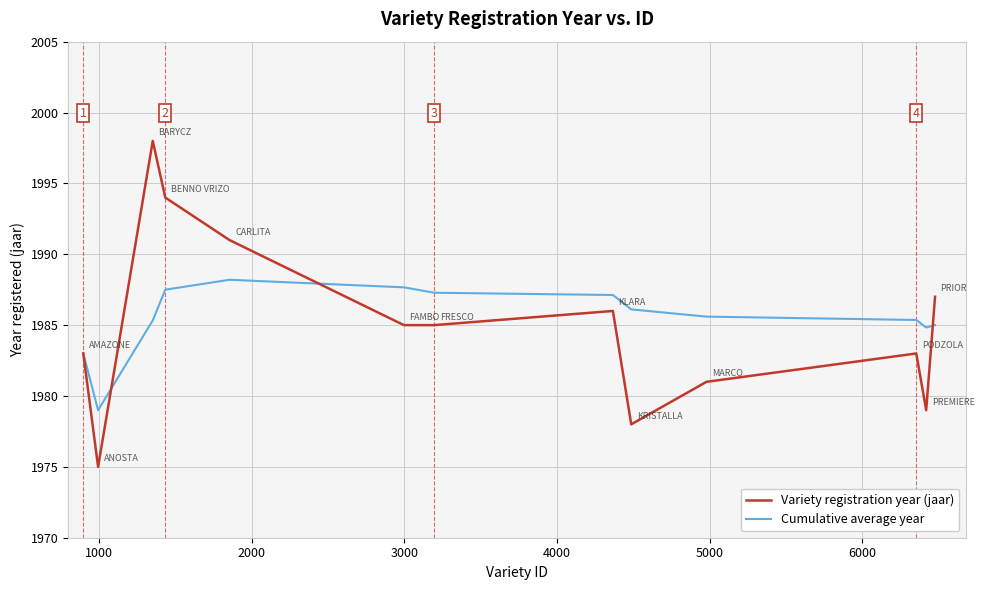

Which series has the widest spread of values?

Variety registration year (jaar)